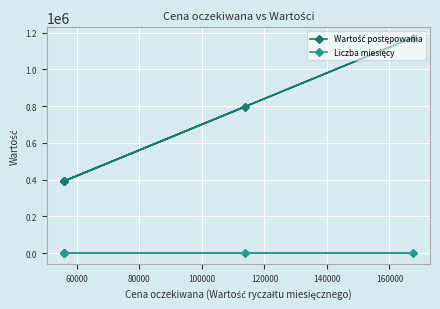

Is the value of Liczba miesięcy at 120000 greater than the value of Wartość postępowania at 40000?

No